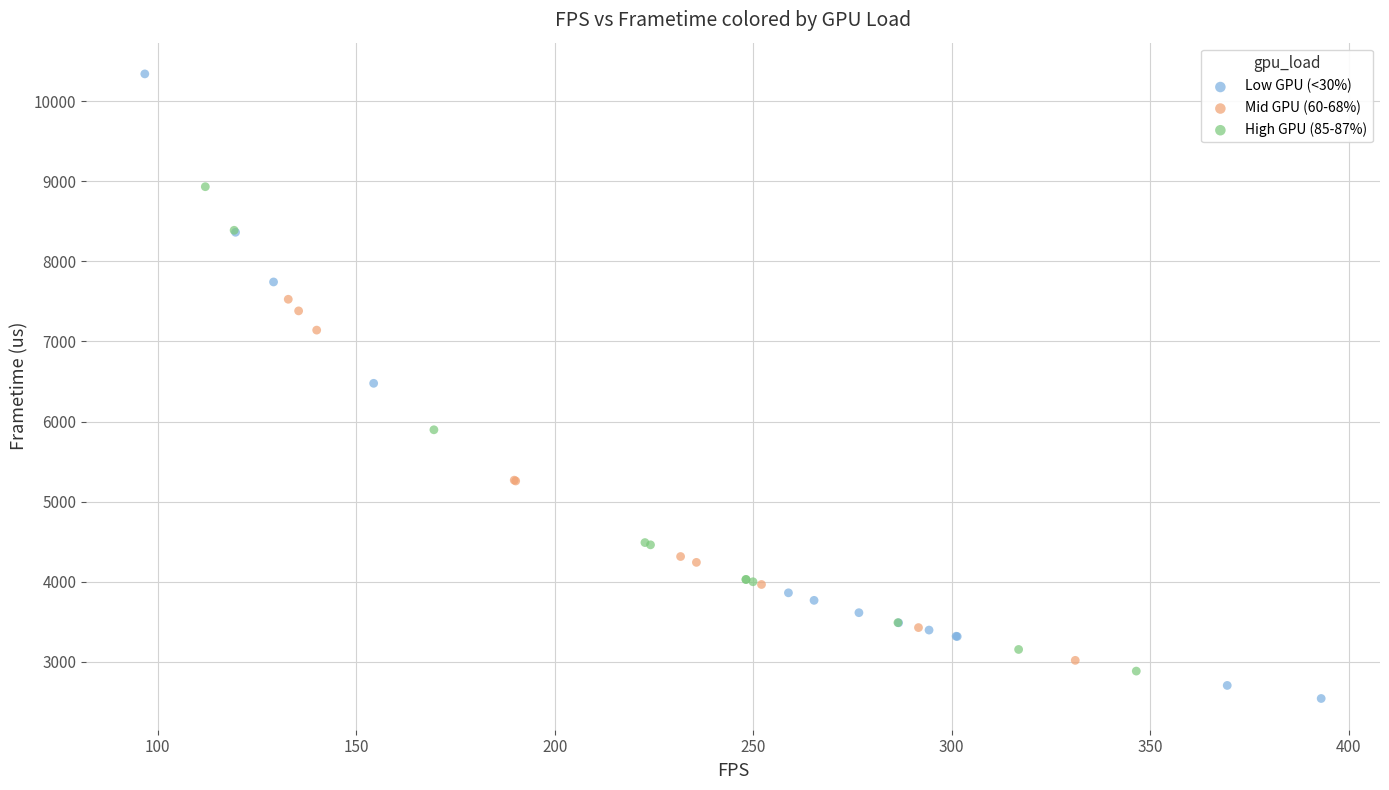

Which series has the largest Y range (max minus min)?

Low GPU (<30%)